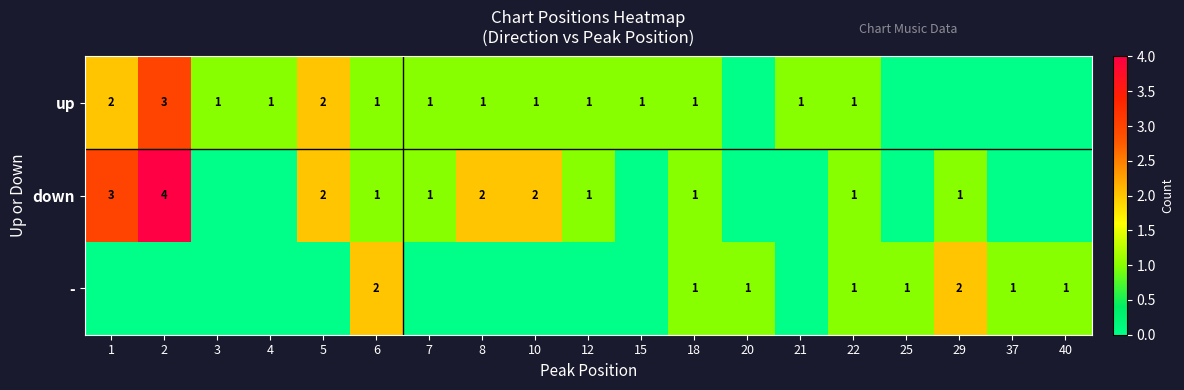

Is it true that - equals 0 at 18?

False